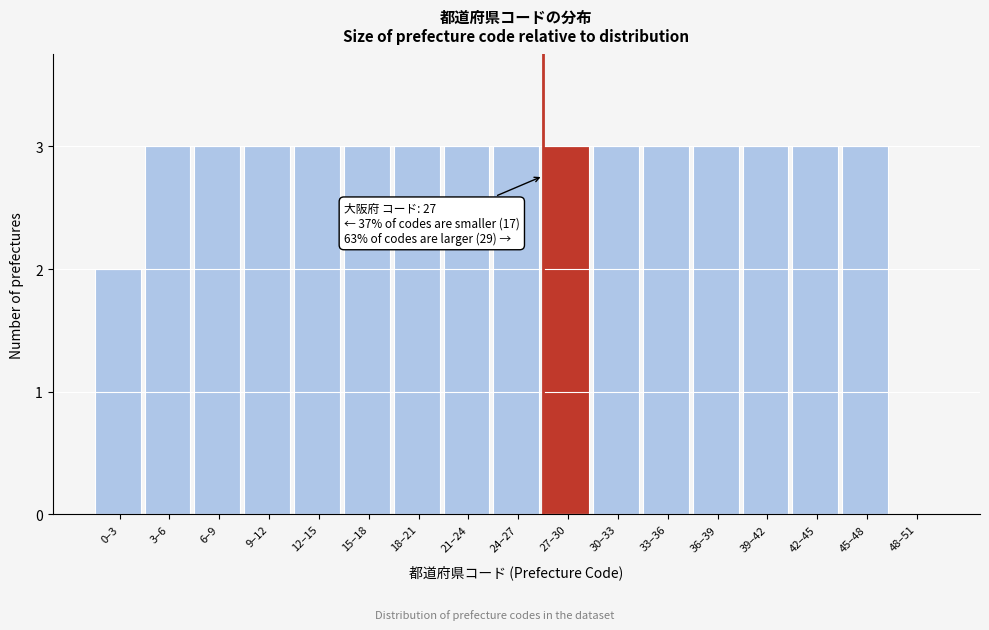

Reading left to right, extract all data points from this chart.

0–3=2	3–6=3	6–9=3	9–12=3	12–15=3	15–18=3	18–21=3	21–24=3	24–27=3	27–30=3	30–33=3	33–36=3	36–39=3	39–42=3	42–45=3	45–48=3	48–51=0